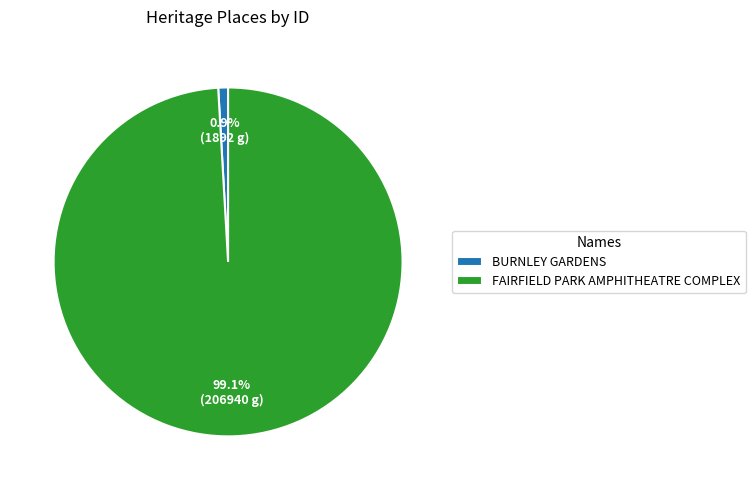

Approximately how many times larger is the value at FAIRFIELD PARK AMPHITHEATRE COMPLEX compared to BURNLEY GARDENS?

109.4